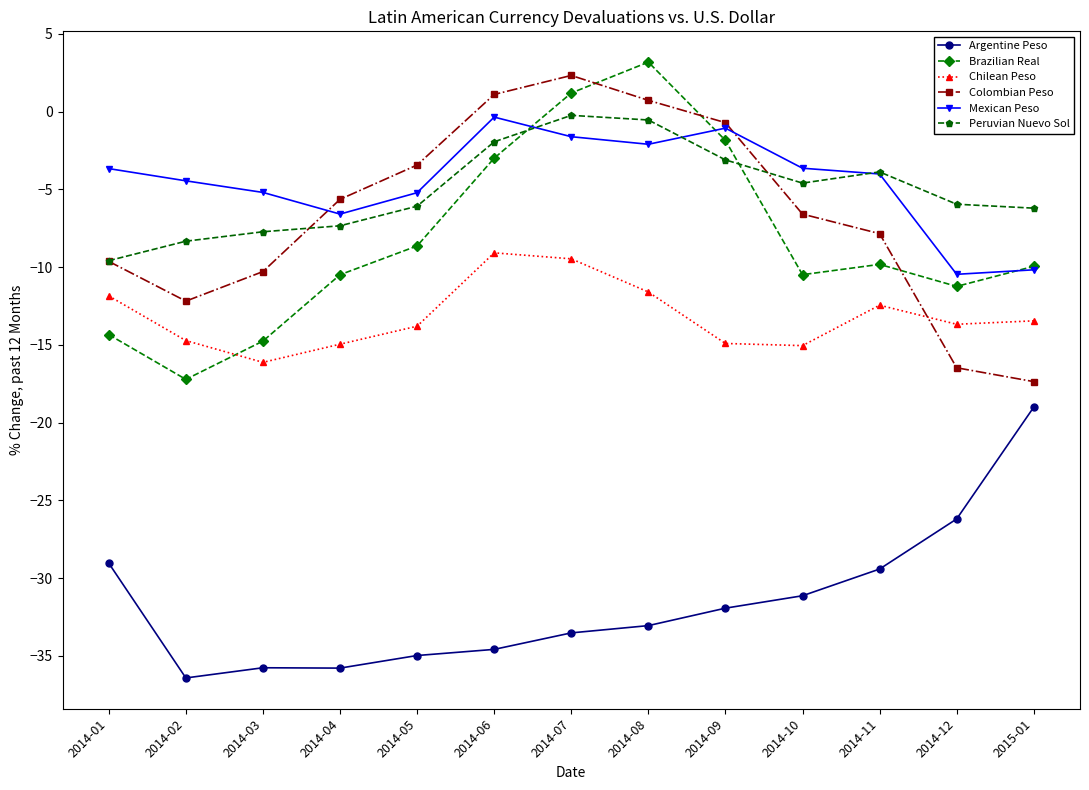

At which label does Brazilian Real first exceed -9?

2014-05